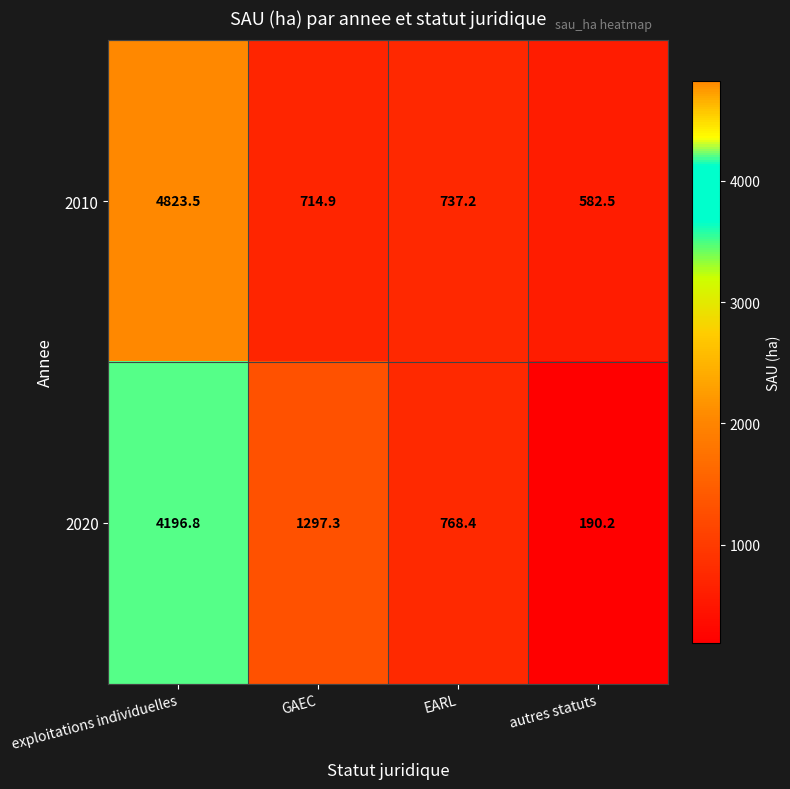

At EARL, list the series in order from smallest to largest.

2010, 2020